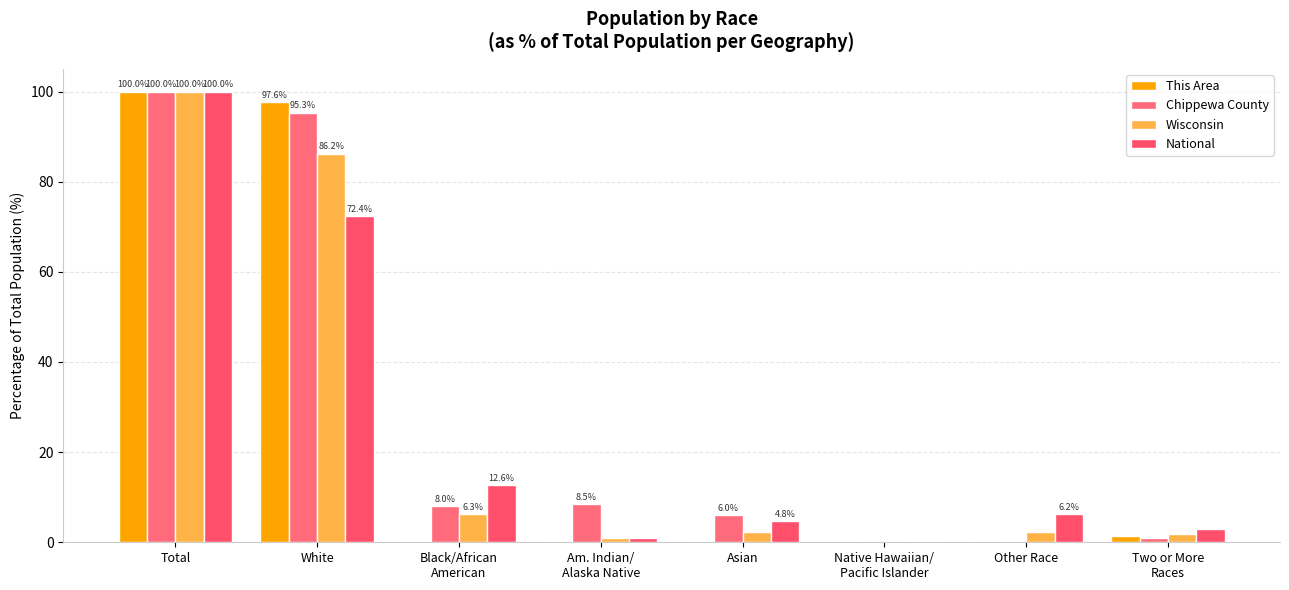

Reading right to left, what are all the values shown in this chart?

This Area: 1.5	0.0	0.1	0.2	0.3	0.3	97.6	100.0
Chippewa County: 1.0	0.3	0.0	6.0	8.5	8.0	95.3	100.0
Wisconsin: 1.8	2.4	0.0	2.3	1.0	6.3	86.2	100.0
National: 2.9	6.2	0.2	4.8	0.9	12.6	72.4	100.0